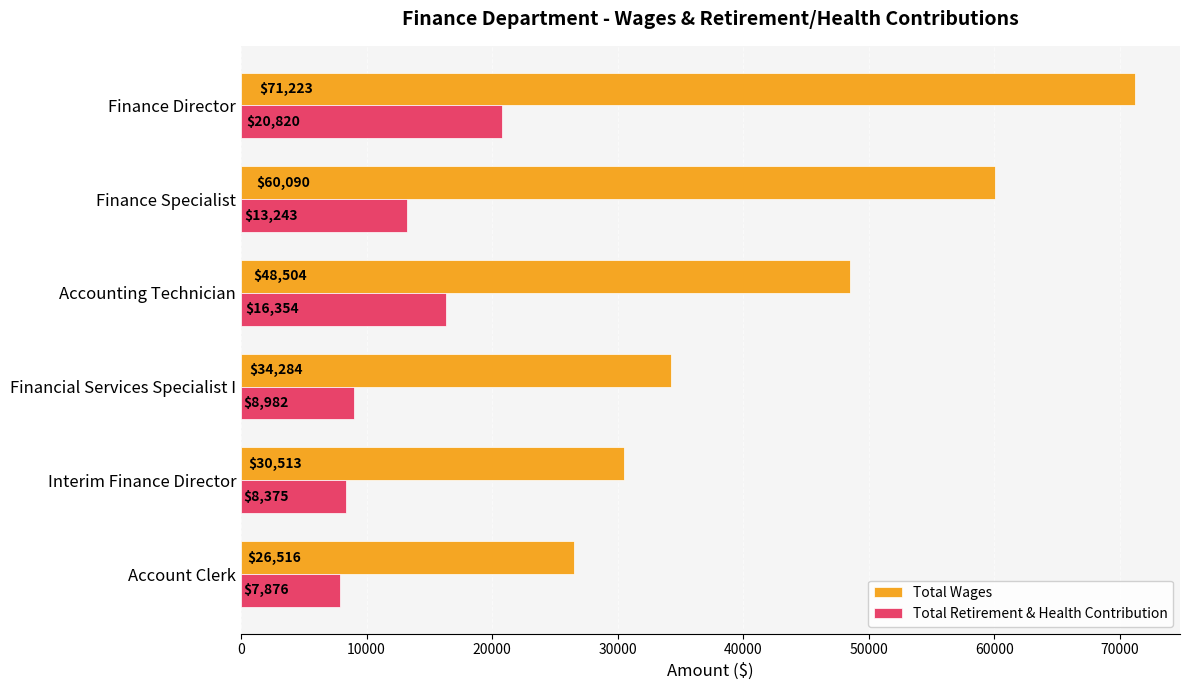

At which label is Total Retirement & Health Contribution closest to 14348?

Finance Specialist